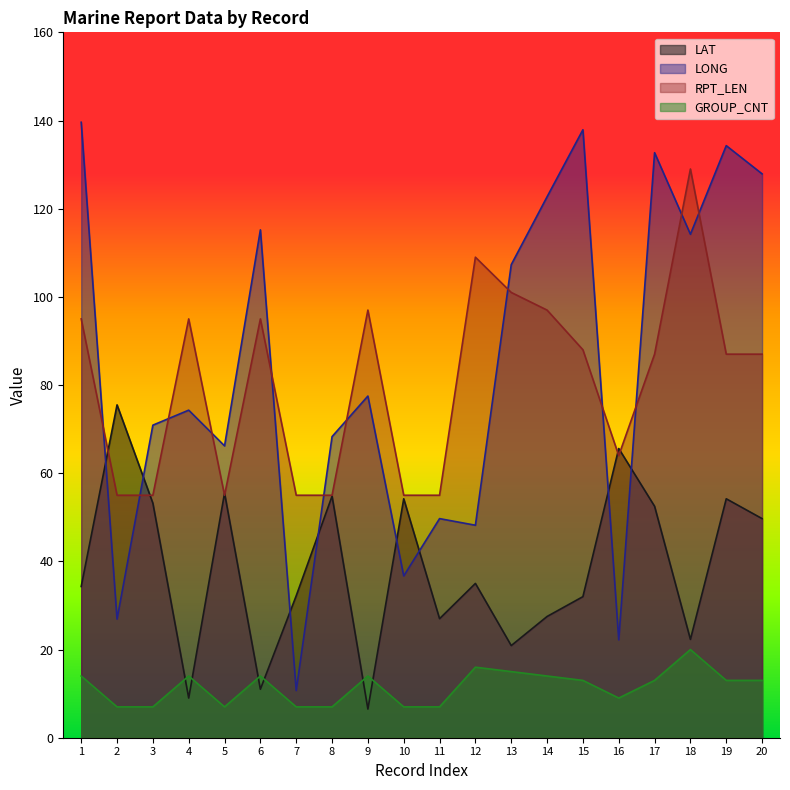

Between 6 and 8, which series saw the biggest shift?

LONG